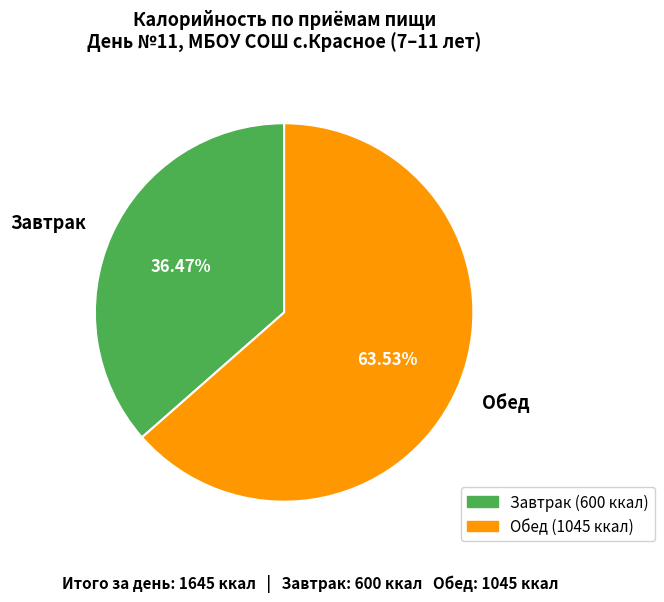

To the nearest percent, what percentage of the pie is Завтрак?

36%